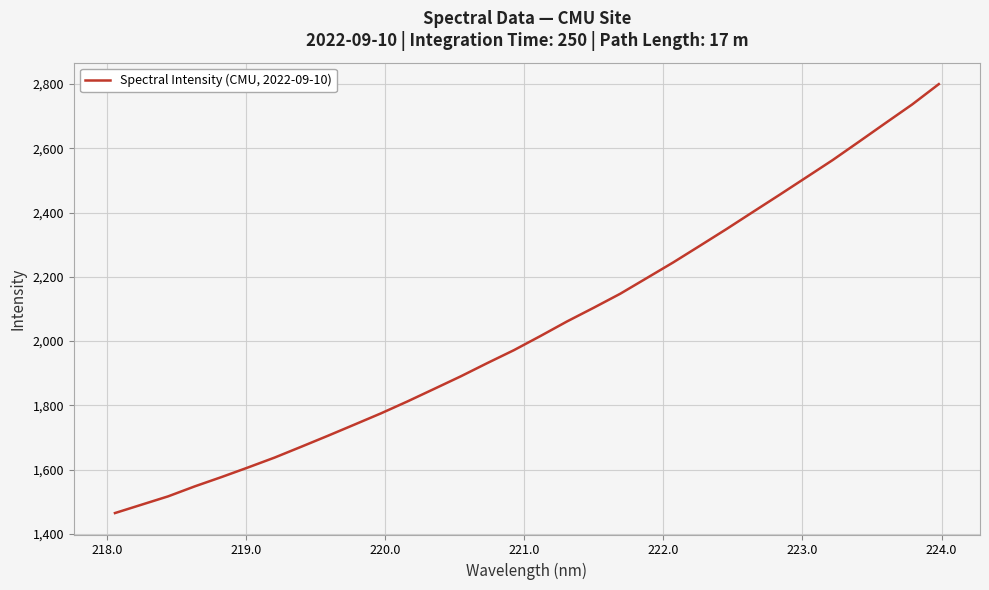

What is the difference between the maximum and minimum values?

1334.8